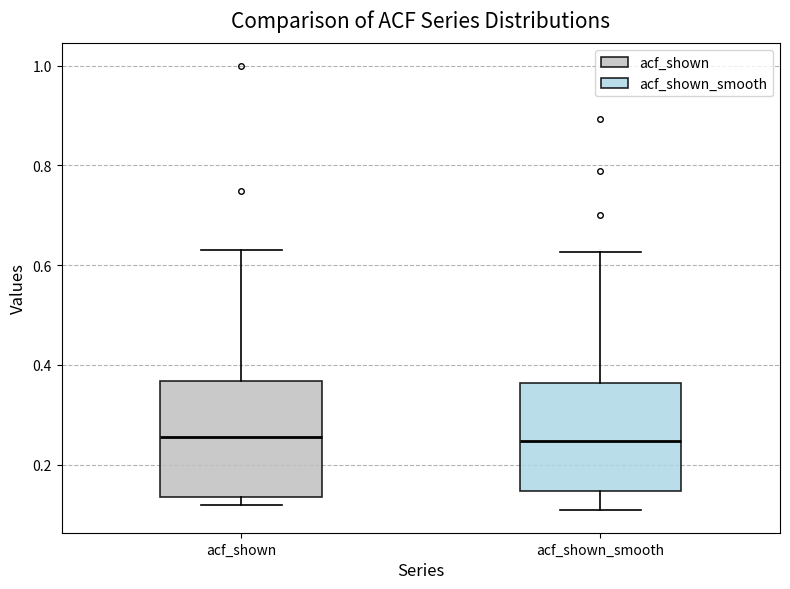

Where does the lower whisker of the box for acf_shown_smooth end on the y-axis? The values are not printed on the chart, so give them approximately, as read against the axis.

0.10